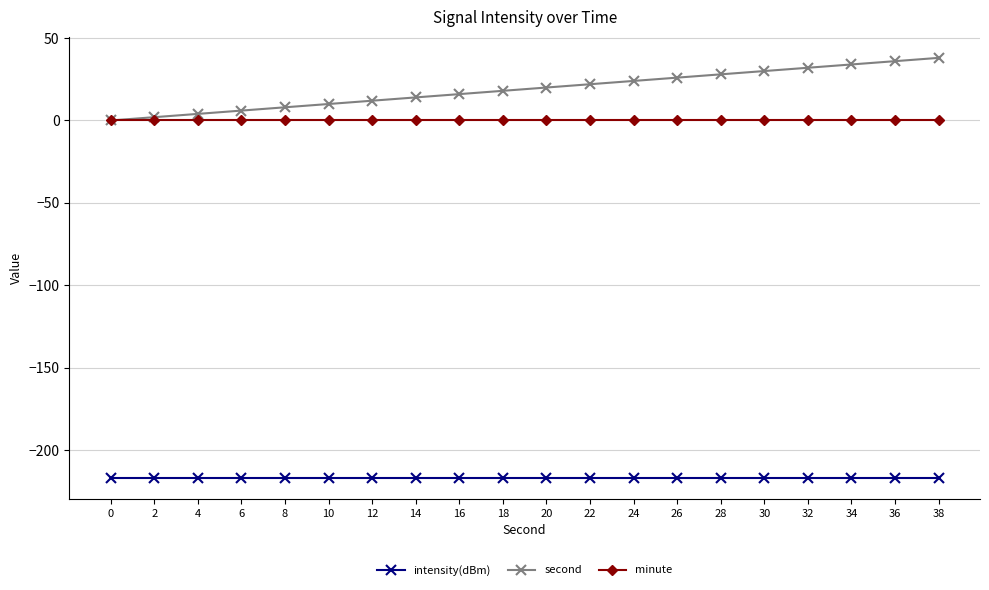

True or false: minute and intensity(dBm) intersect in this chart.

False